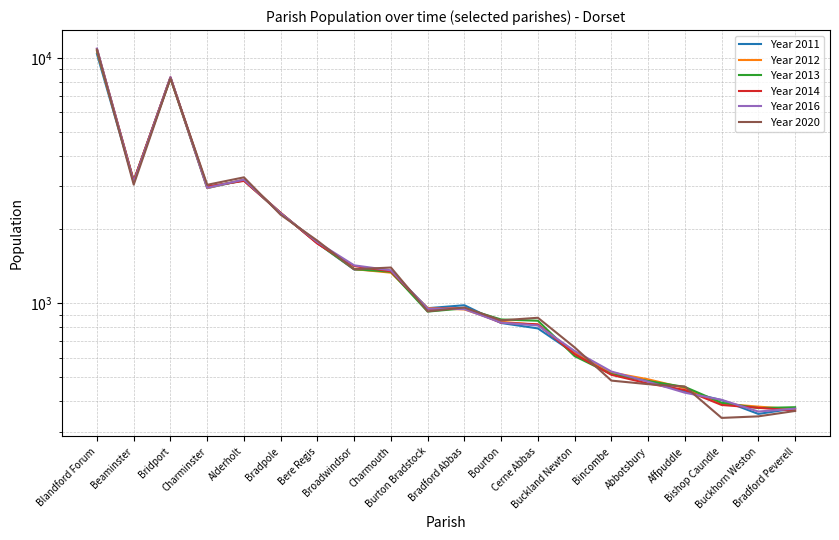

List the labels in order of Year 2013 value, largest first.

Blandford Forum, Bridport, Alderholt, Beaminster, Charminster, Bradpole, Bere Regis, Broadwindsor, Charmouth, Bradford Abbas, Burton Bradstock, Bourton, Cerne Abbas, Buckland Newton, Bincombe, Abbotsbury, Affpuddle, Bishop Caundle, Bradford Peverell, Buckhorn Weston